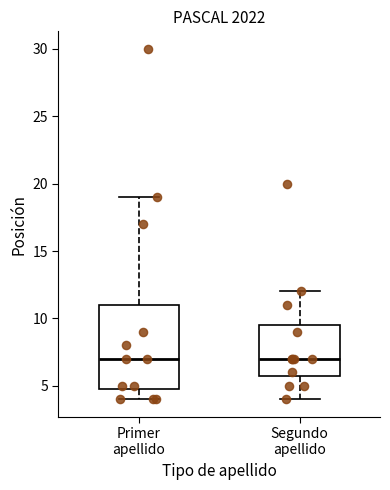

Reading left to right, transcribe this box plot: for each box, give where its median line is, the range the box spans, and where its two whiskers end, as read against the y-axis. The values are not printed on the chart, so give them approximately, as read against the axis.

Primer apellido: median 7.0, box 5.0 to 11.0, whiskers 4.0 to 19.0
Segundo apellido: median 7.0, box 6.0 to 9.5, whiskers 4.0 to 12.0